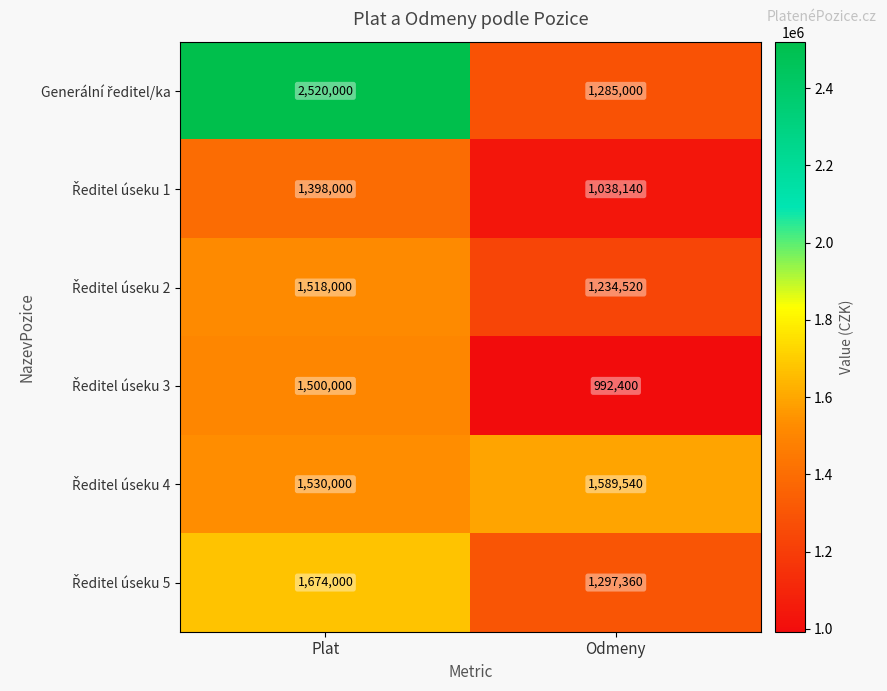

What is the total value across all series at Odmeny?

7436960